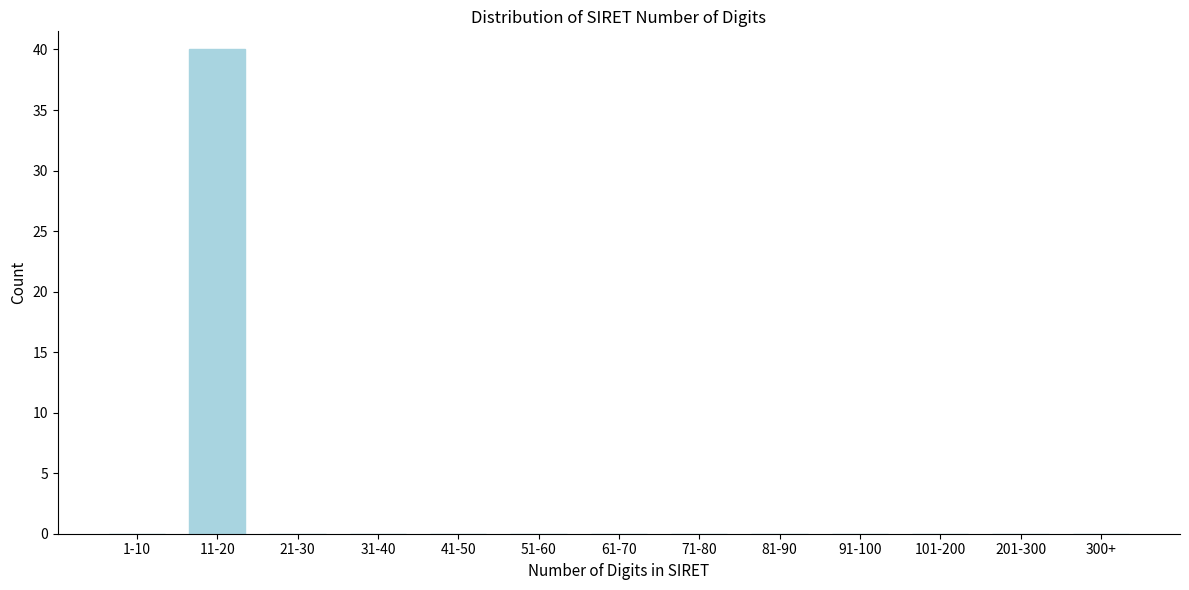

Reading right to left, list all the values displayed in this chart.

300+=0	201-300=0	101-200=0	91-100=0	81-90=0	71-80=0	61-70=0	51-60=0	41-50=0	31-40=0	21-30=0	11-20=40	1-10=0